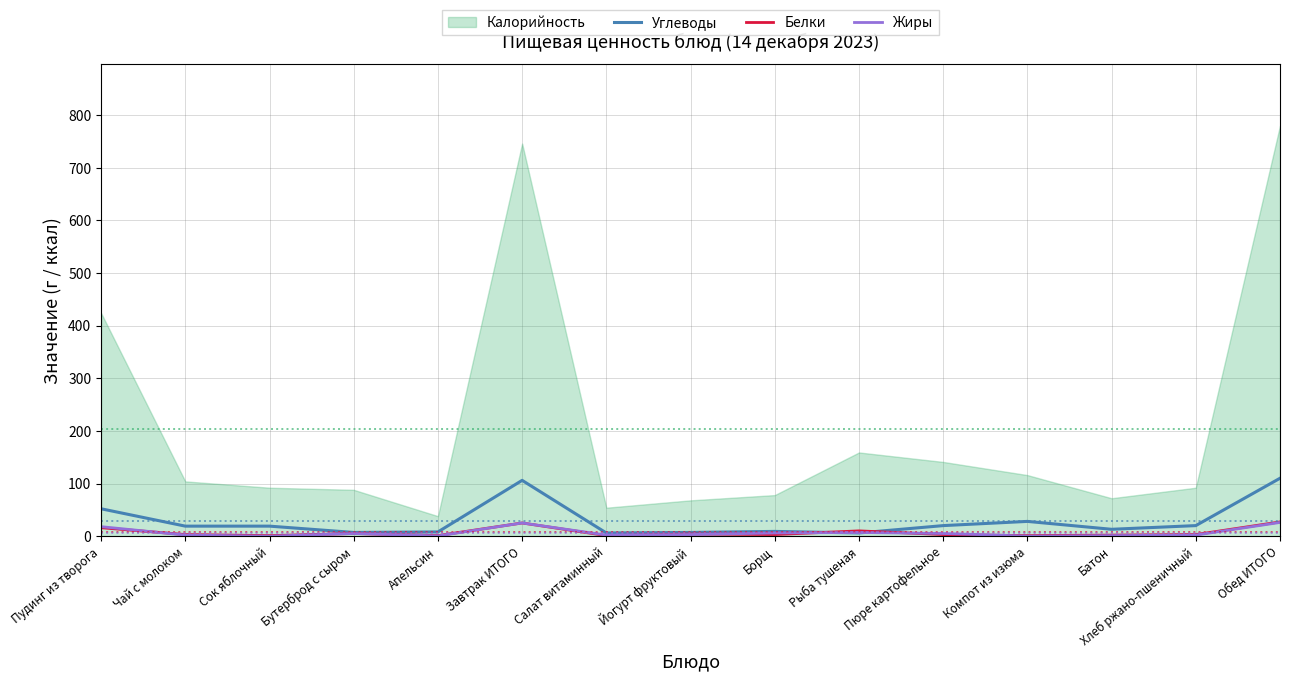

Is the value of Углеводы at Пудинг из творога greater than the value of Жиры at Пюре картофельное?

Yes